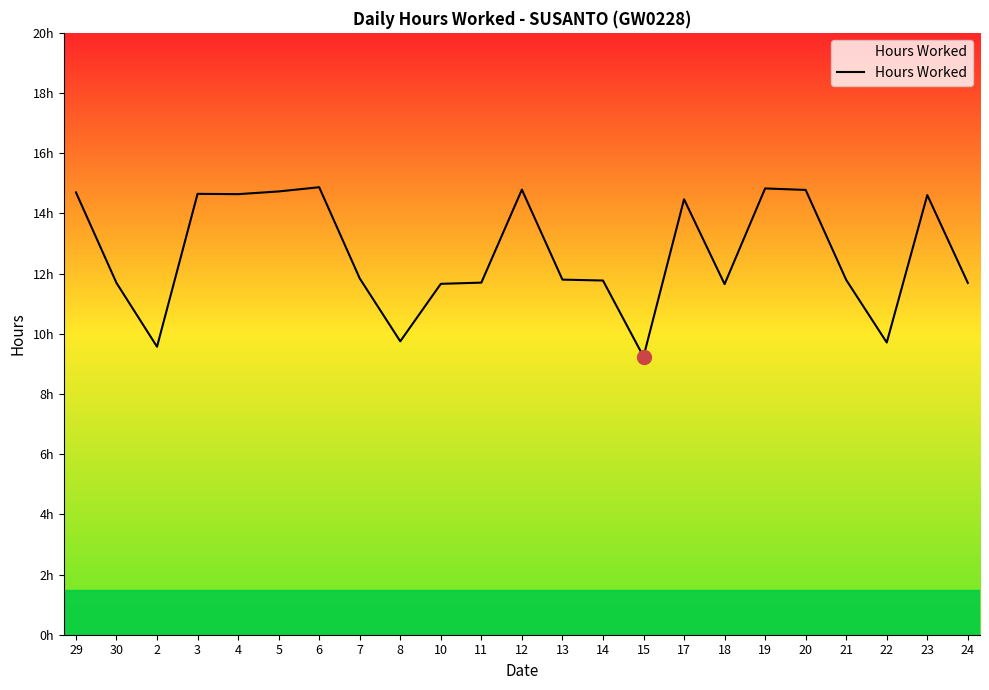

What is the minimum value shown in the chart?

9.2